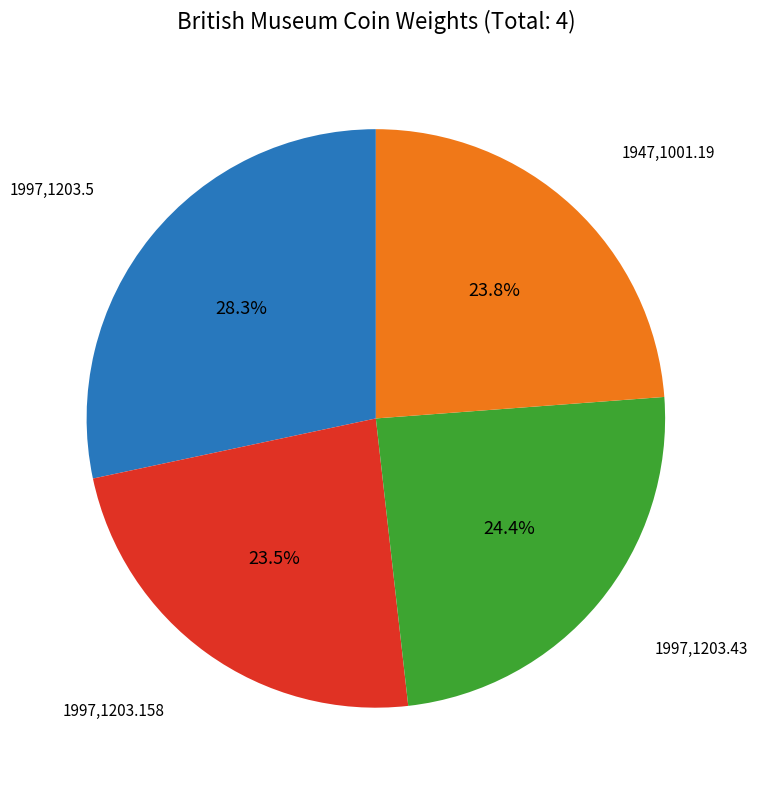

Does any single category account for the majority?

No